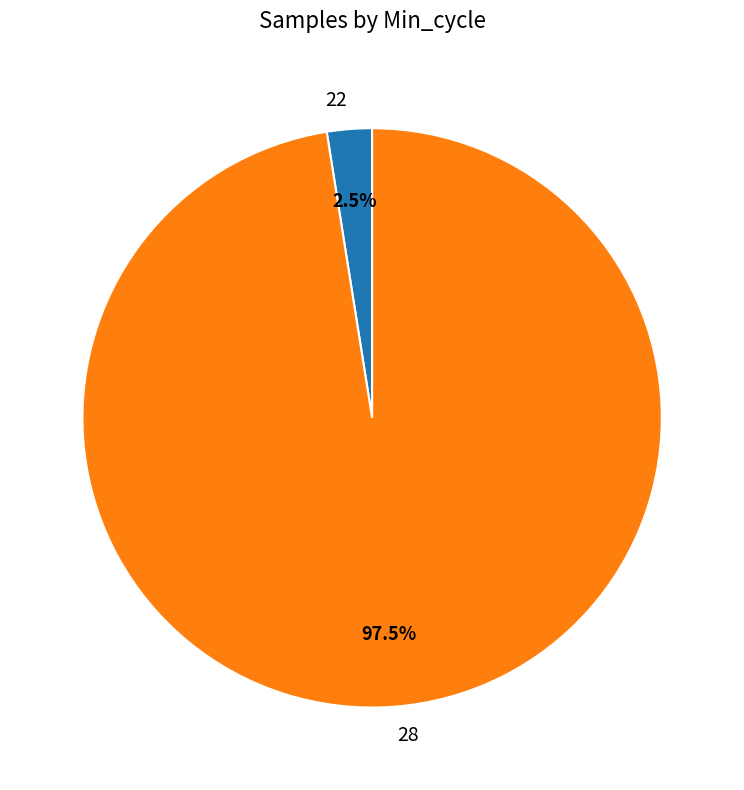

Between 28 and 22, which is larger?

28